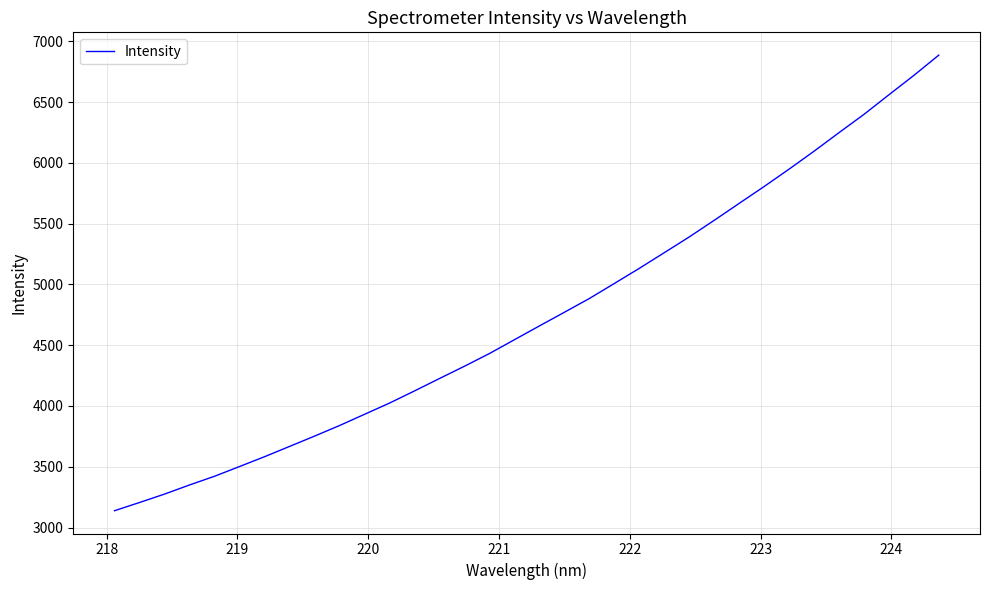

What is the difference between the maximum and second lowest values?

3680.0